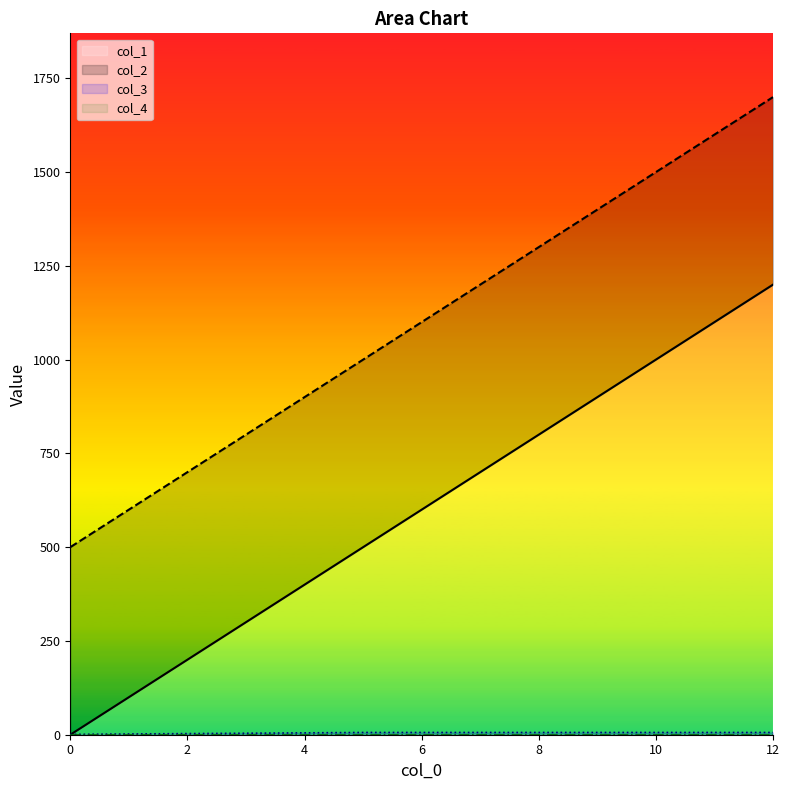

At which category is the sum across all series the highest?

12